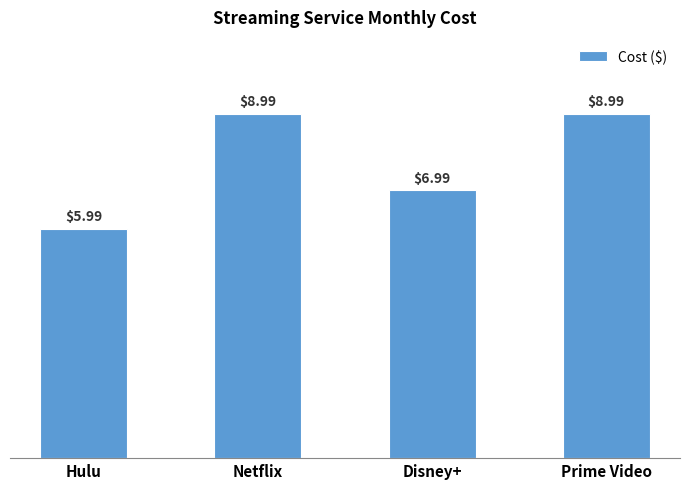

What is the average value?

7.7